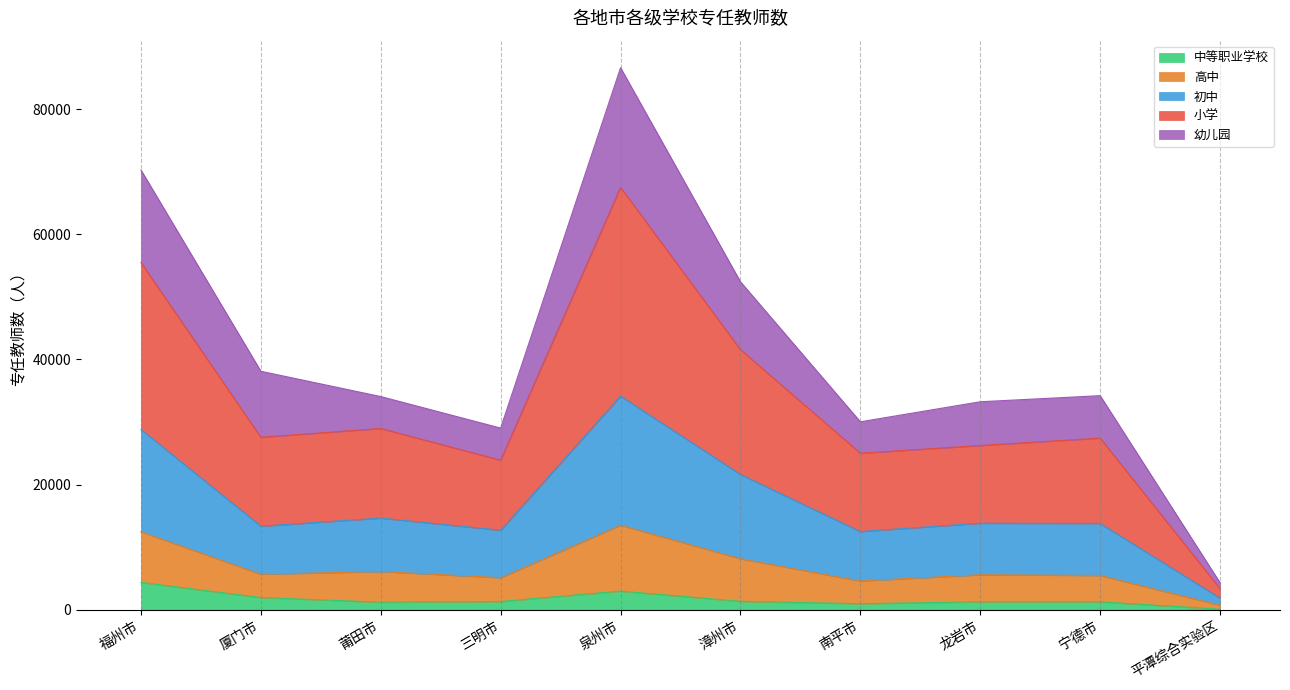

Count the number of categories in the chart.

10